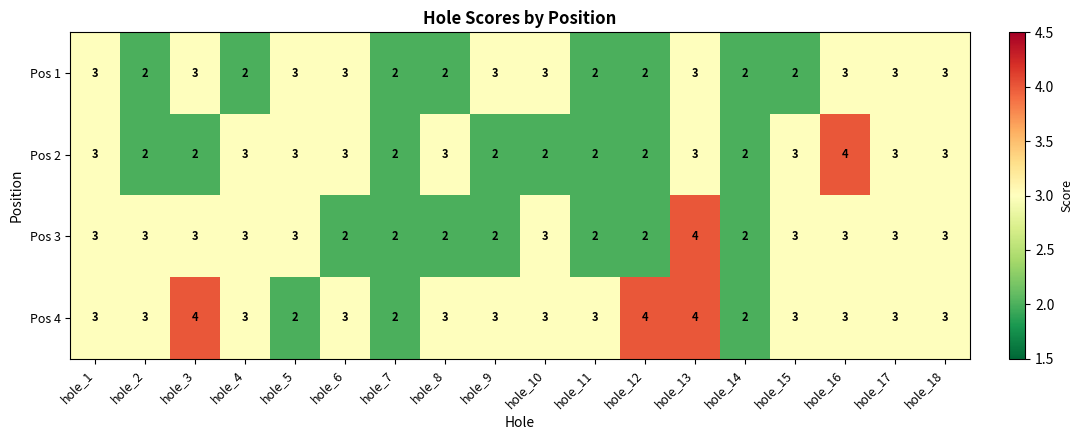

What is the average value of the Pos 1 series?

3